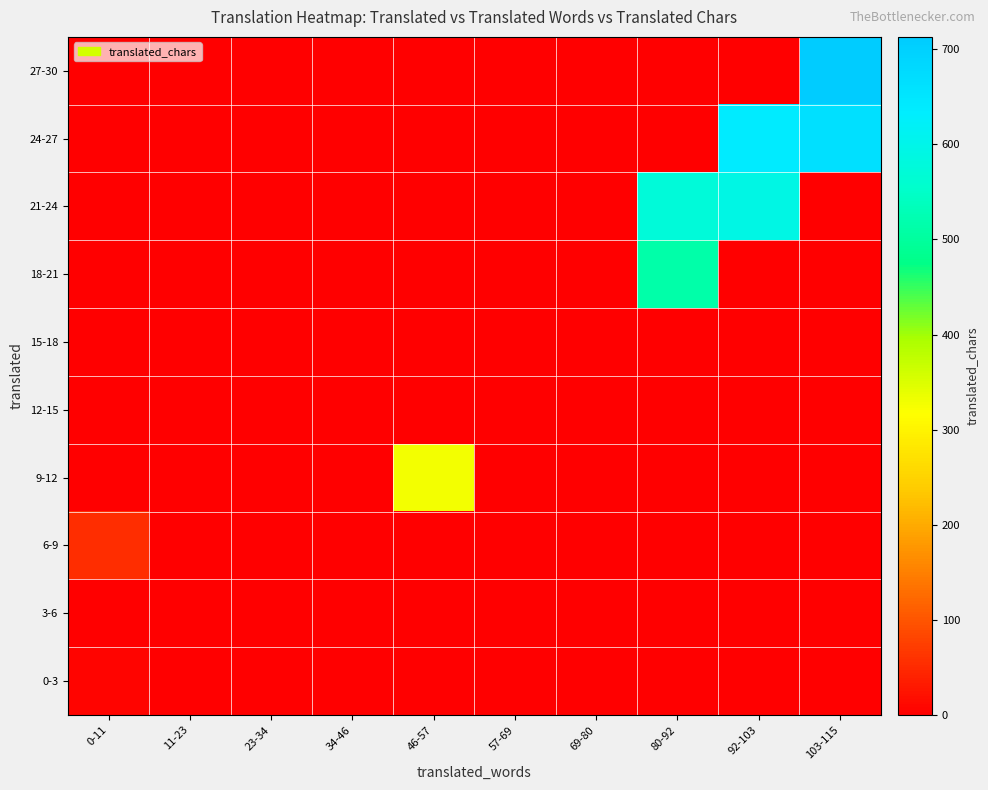

How many categories are shown in the chart?

10